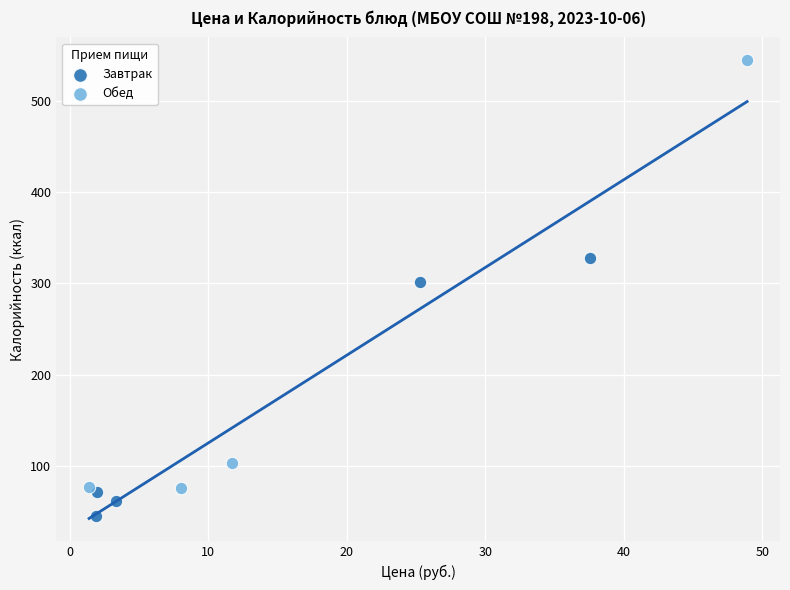

Which series reaches the maximum Y coordinate?

Обед